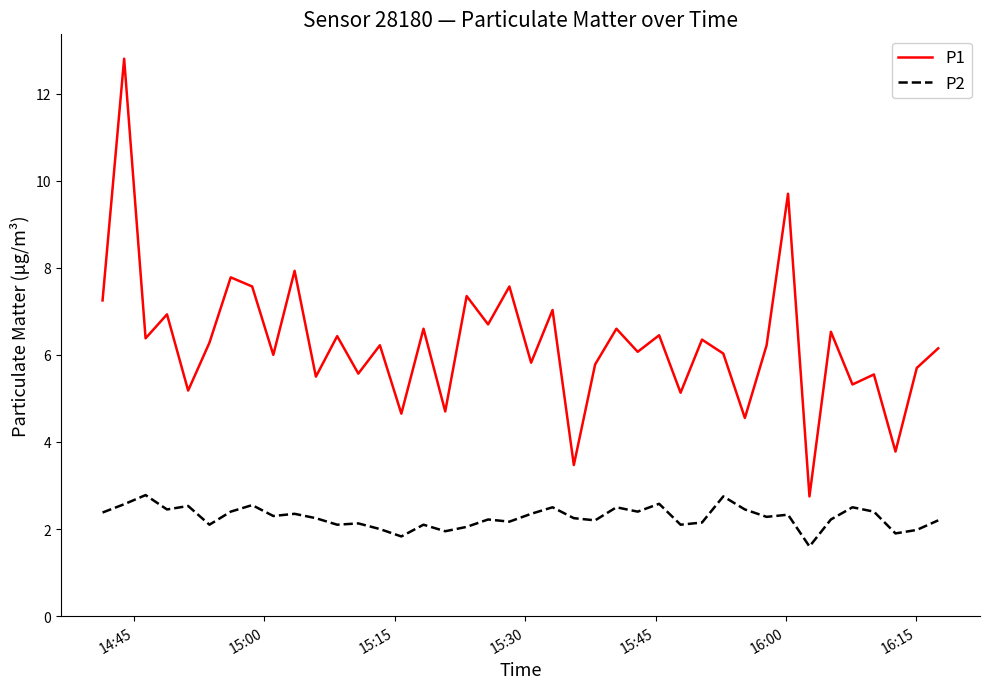

True or false: P1 and P2 cross at least once.

False